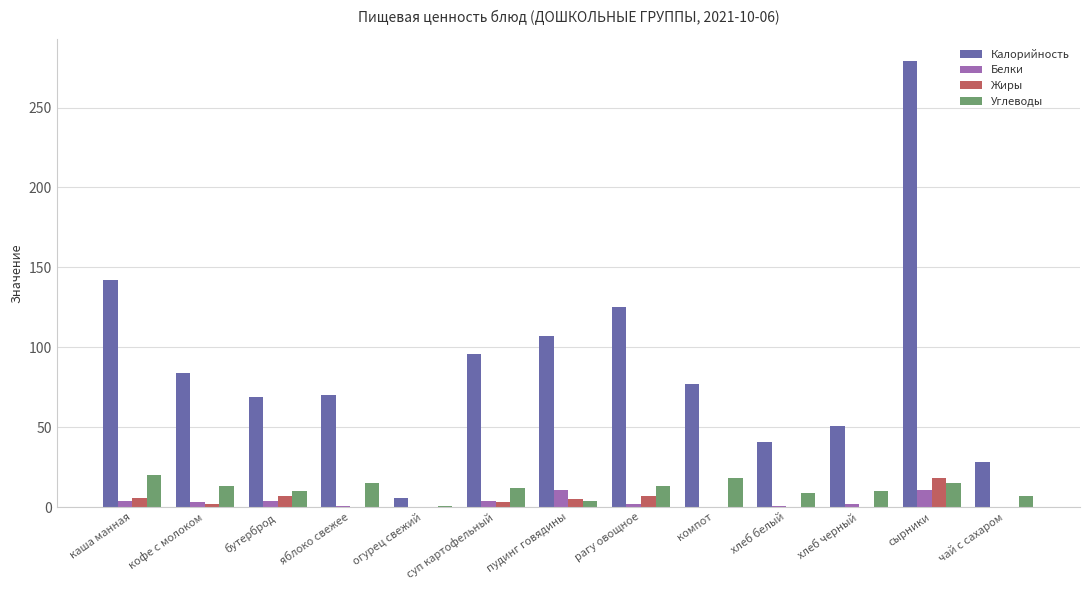

Which category has the highest value in the Калорийность series?

сырники